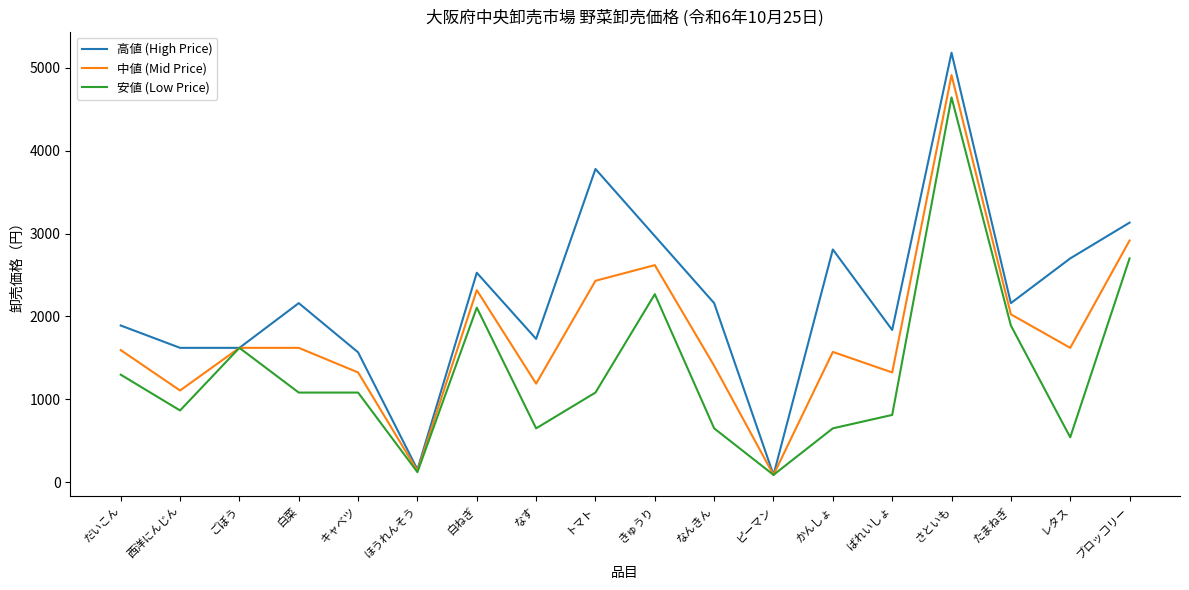

What is the difference between the highest and lowest values at だいこん?

594